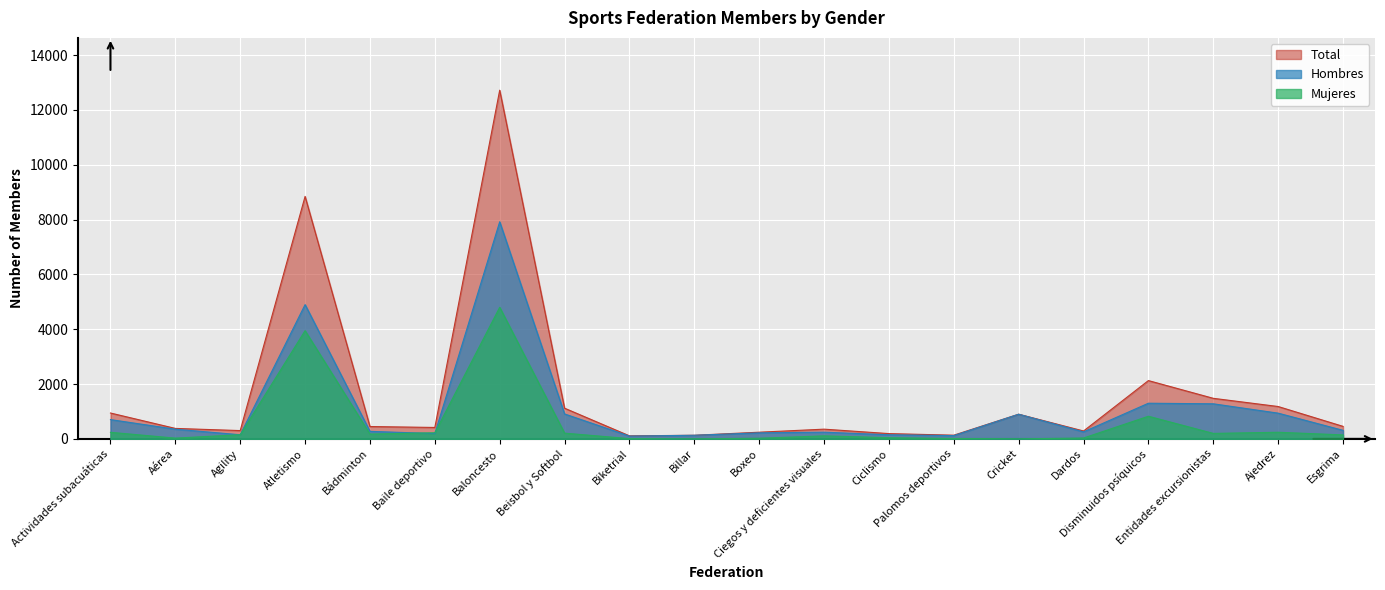

What is the label of the 7th point from the right?

Palomos deportivos